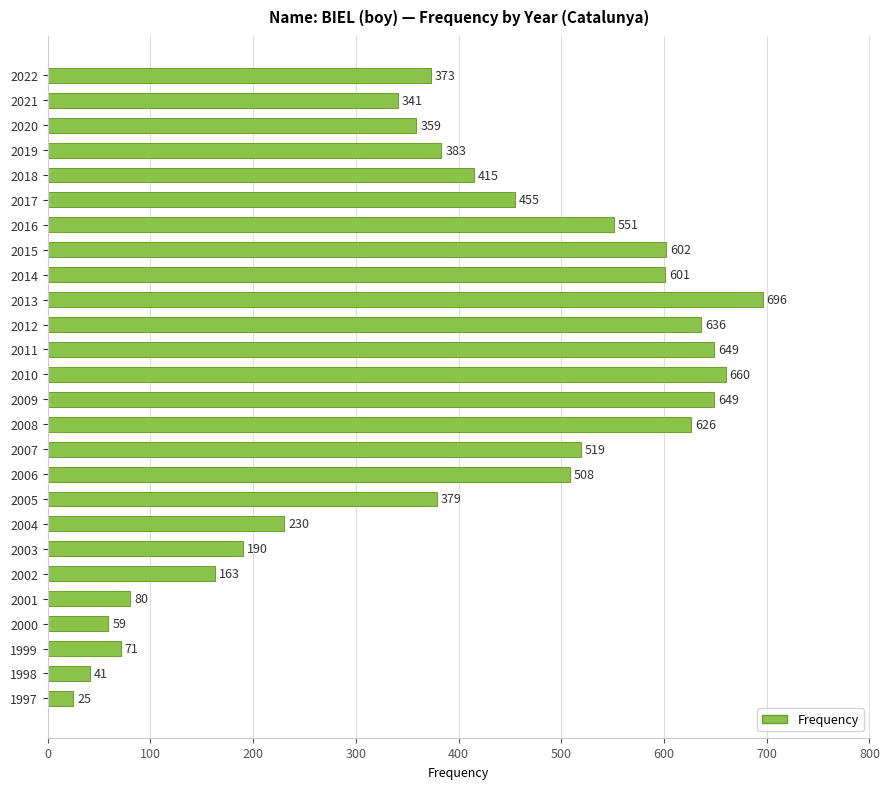

How many data points are less than 415?

13